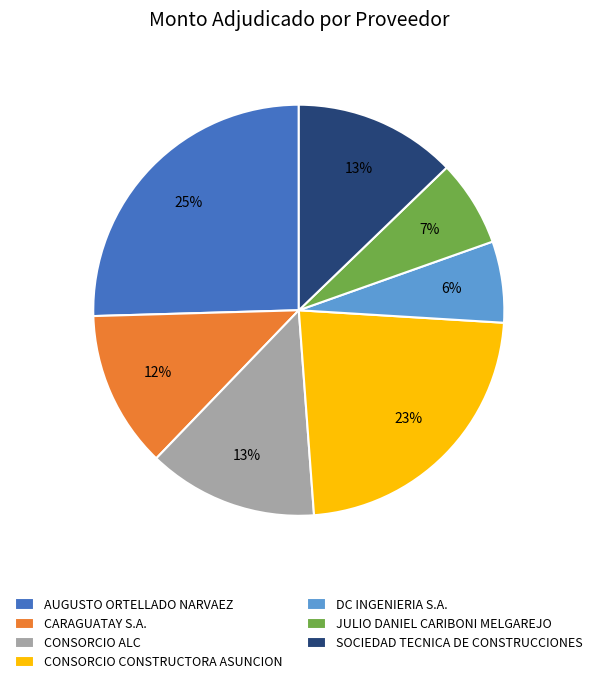

To the nearest percent, what is the average slice percentage?

14%